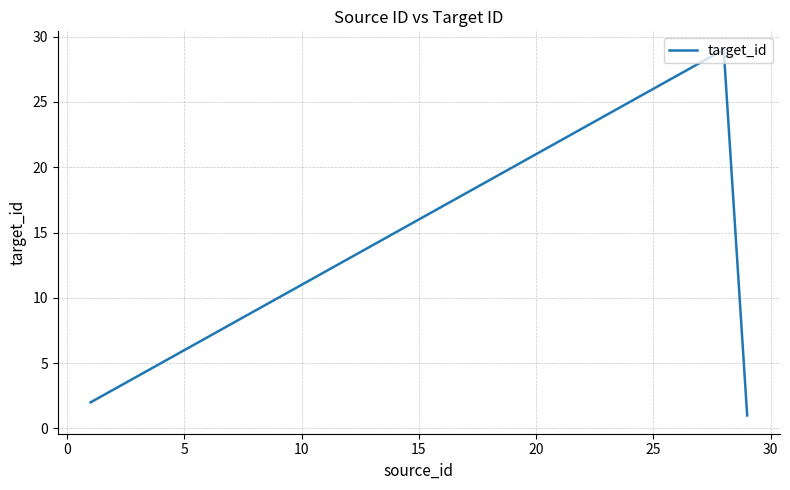

What is the difference between the second highest and minimum values?

27